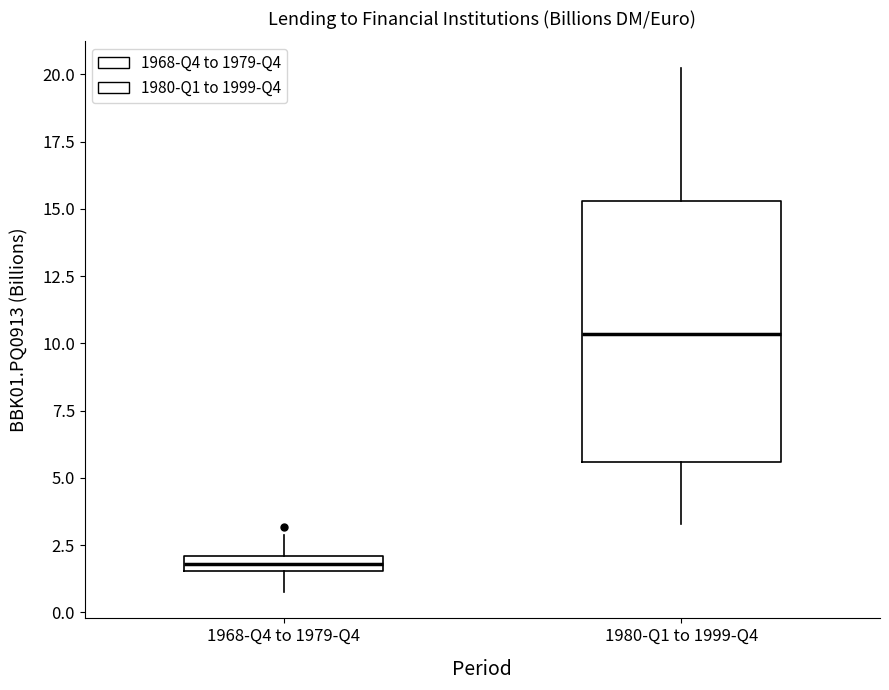

Comparing the boxes themselves (not the whiskers), which one is the tallest?

1980-Q1 to 1999-Q4